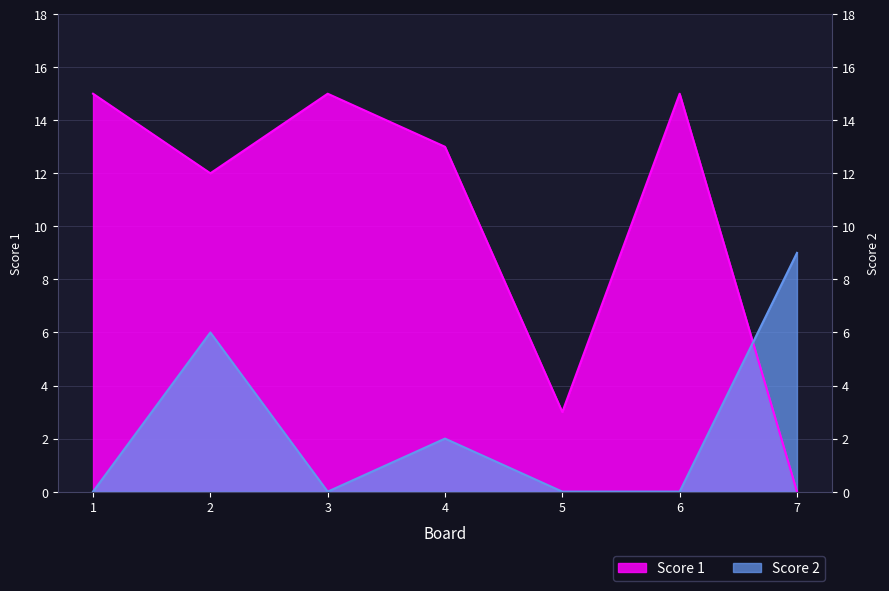

What is the greatest value displayed?

15